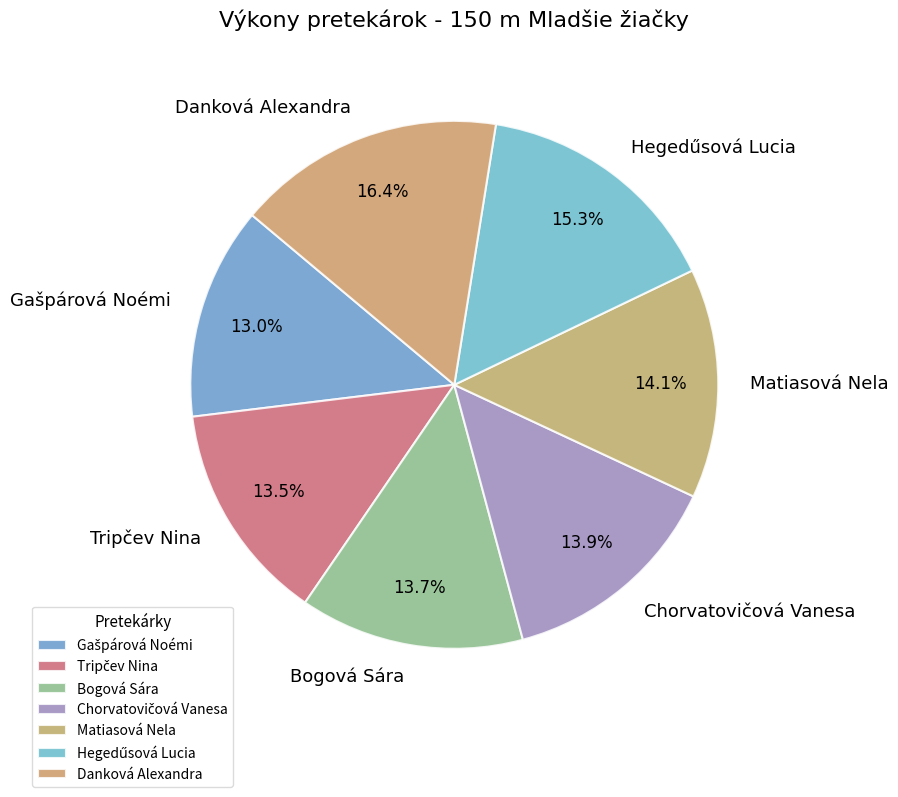

To the nearest percent, what portion does Bogová Sára represent?

14%